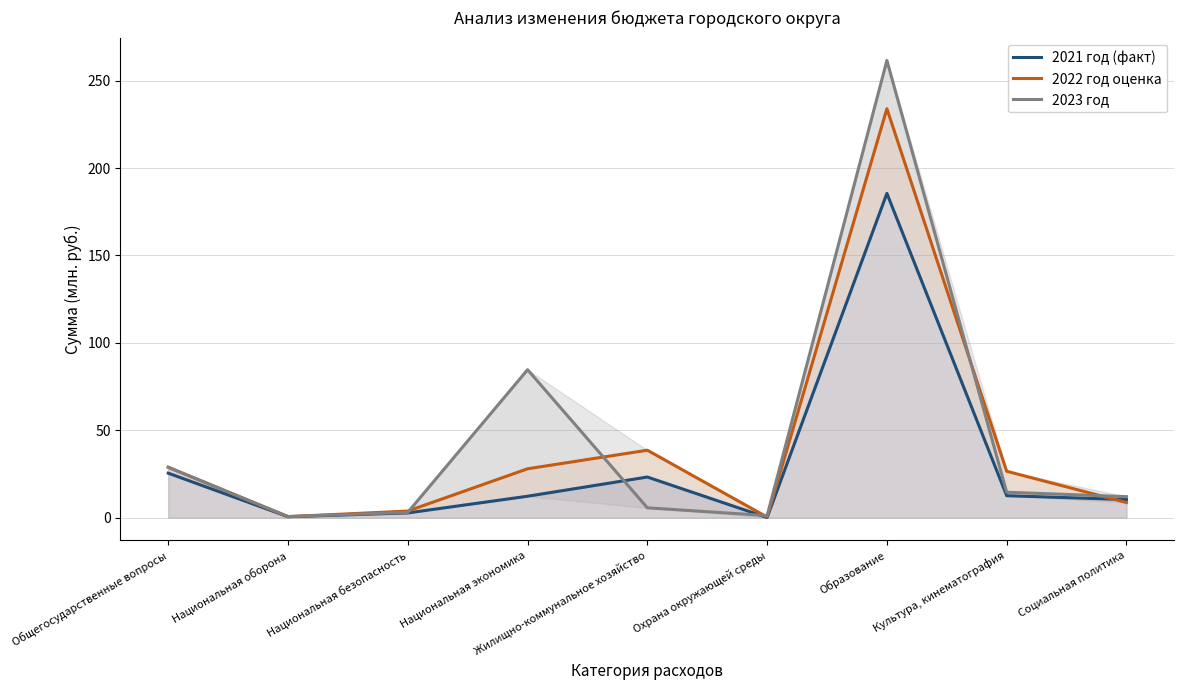

True or false: 2021 год (факт) has more than 0 interior local peaks.

True